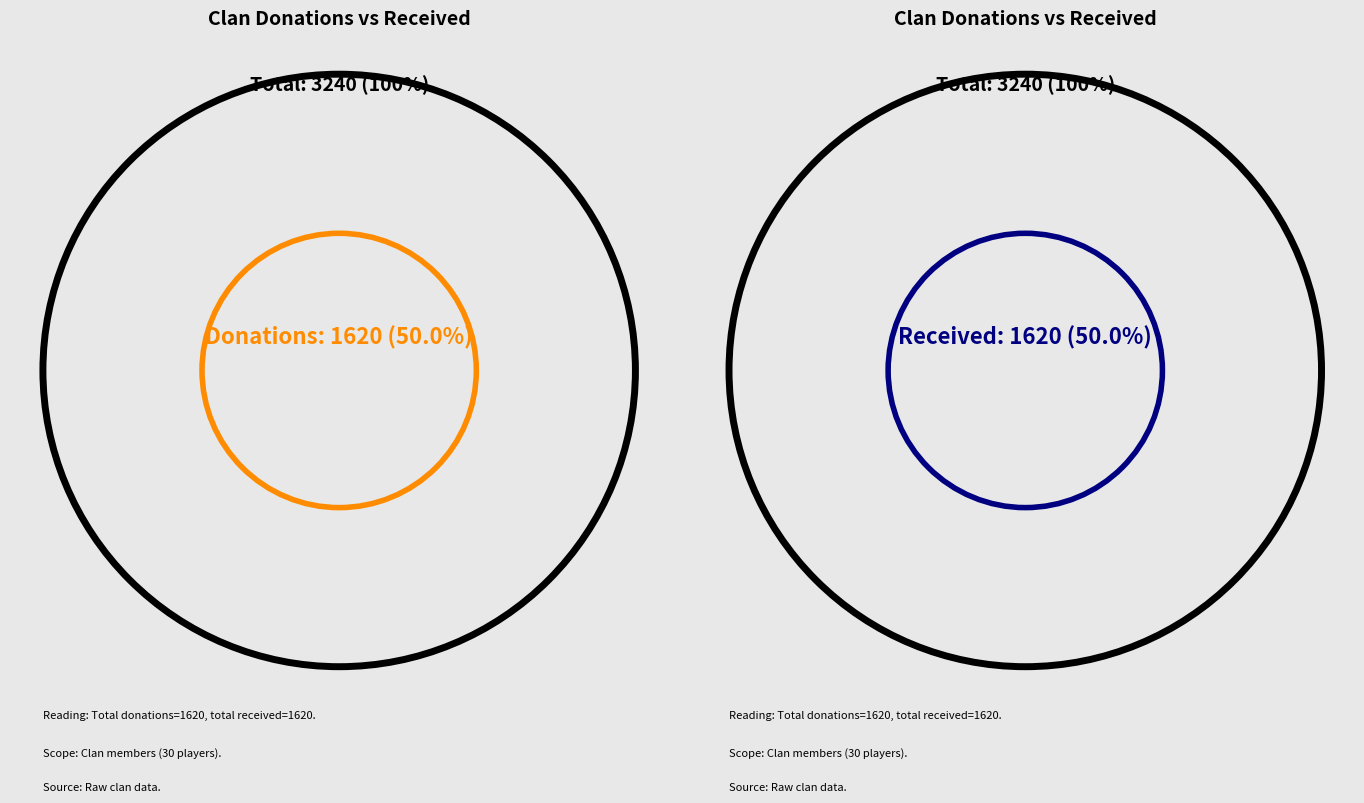

True or false: 21 accounts for 1% of the total.

False